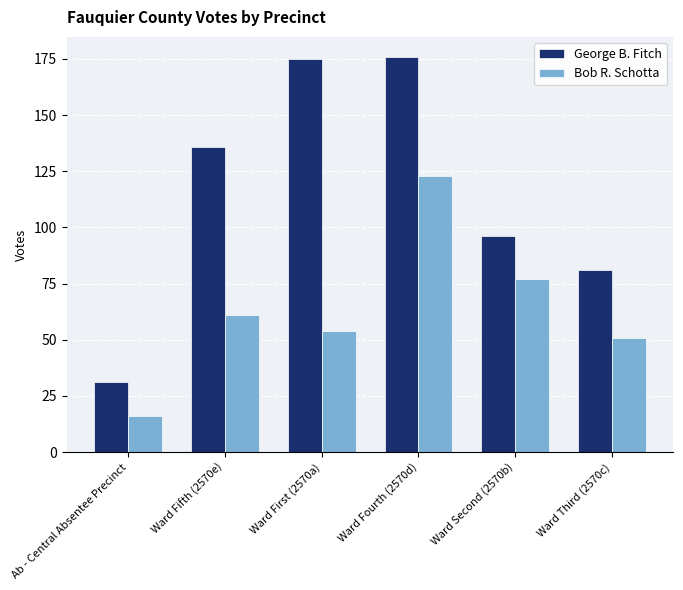

What is the label of the 2nd bar from the left?

Ward Fifth (2570e)